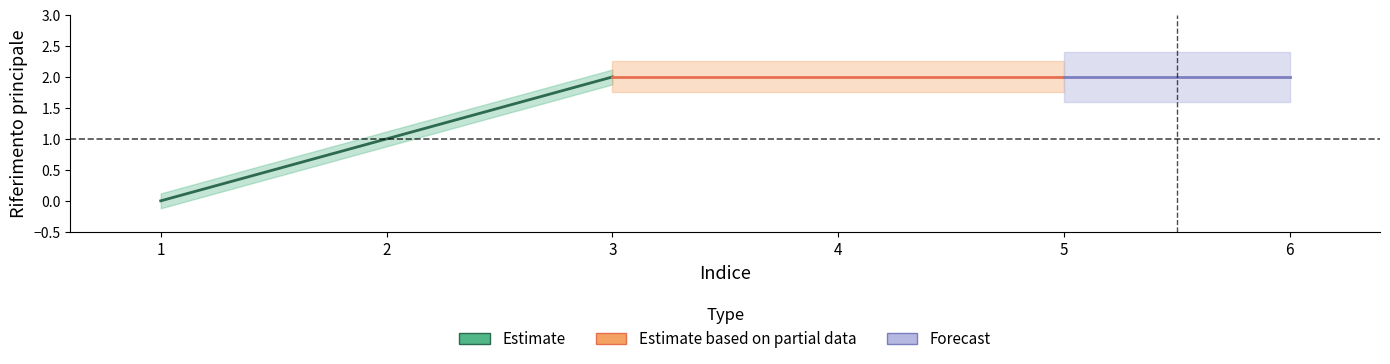

What is the difference between the second highest and second lowest values?

1